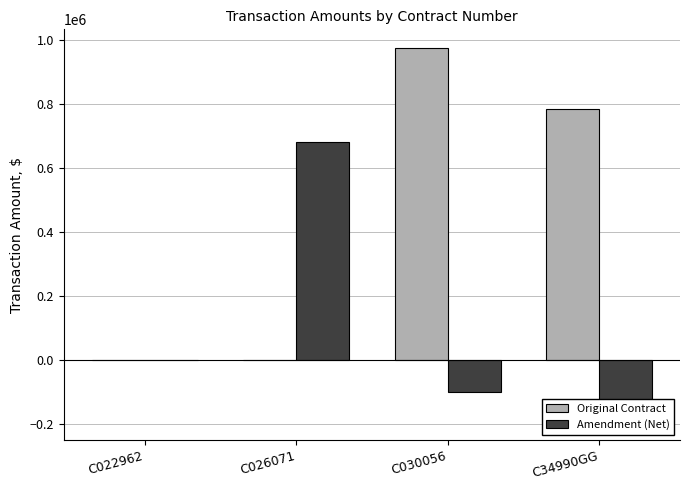

Reading right to left, list all the values displayed in this chart.

Original Contract: 785150	974475	0	0
Amendment (Net): -192356	-101657	681353	0